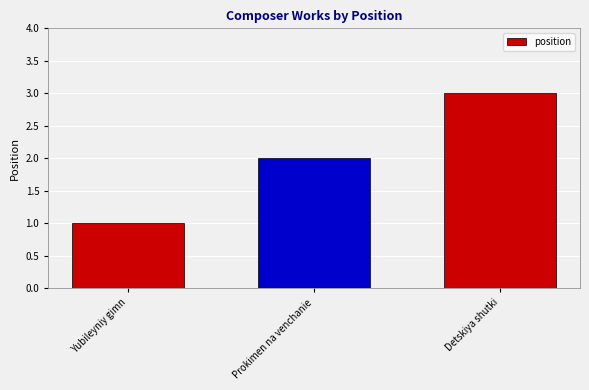

True or false: the data shows 3 at Detskiya shutki.

True